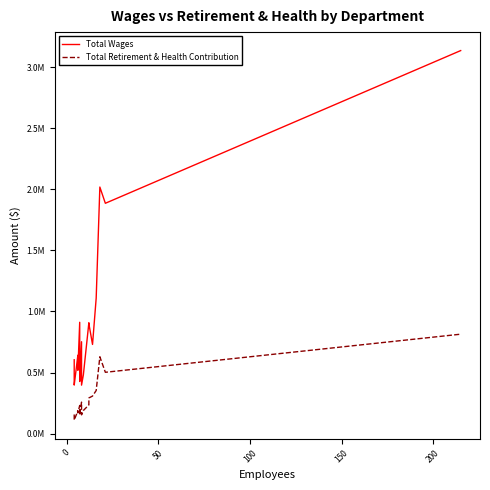

What are all the series names shown in the legend?

Total Wages, Total Retirement & Health Contribution